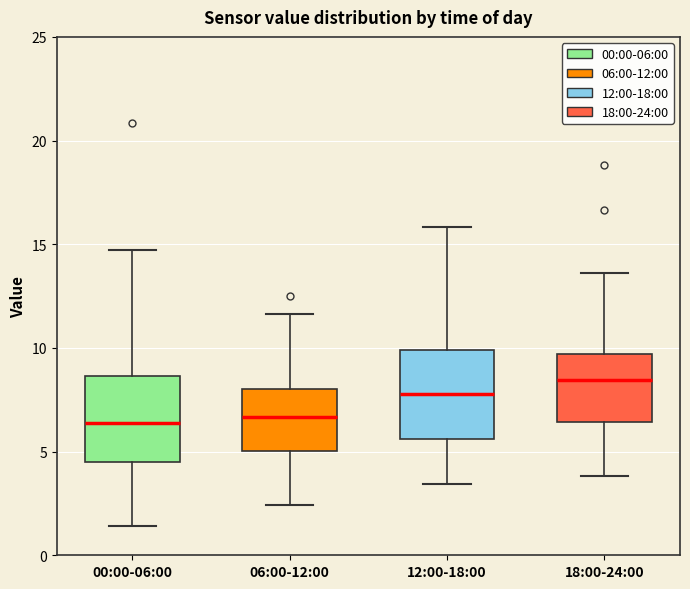

Where does the median line of the box for 00:00-06:00 sit on the y-axis? The values are not printed on the chart, so give them approximately, as read against the axis.

6.5